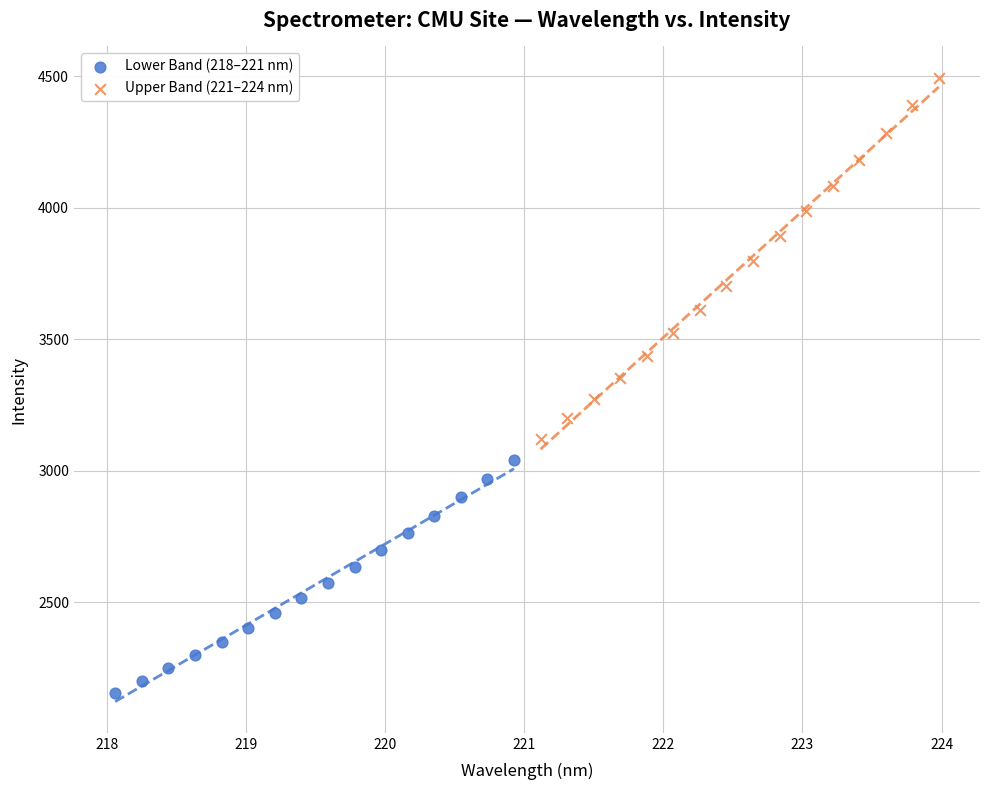

Which series contains the highest Y value?

Upper Band (221–224 nm)